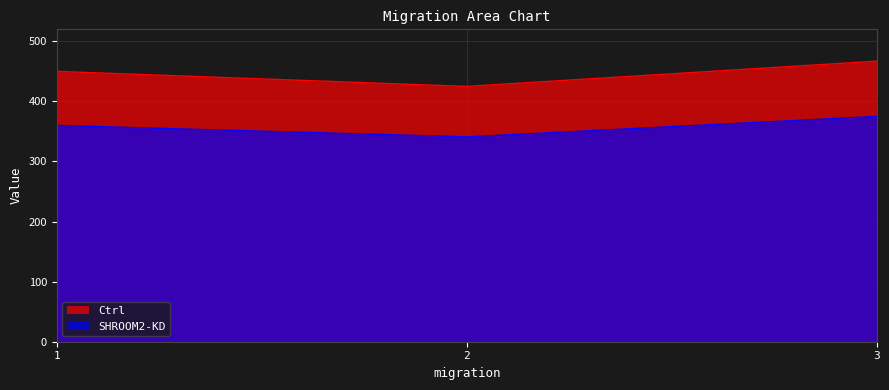

Between 1 and 2, which series saw the biggest shift?

Ctrl